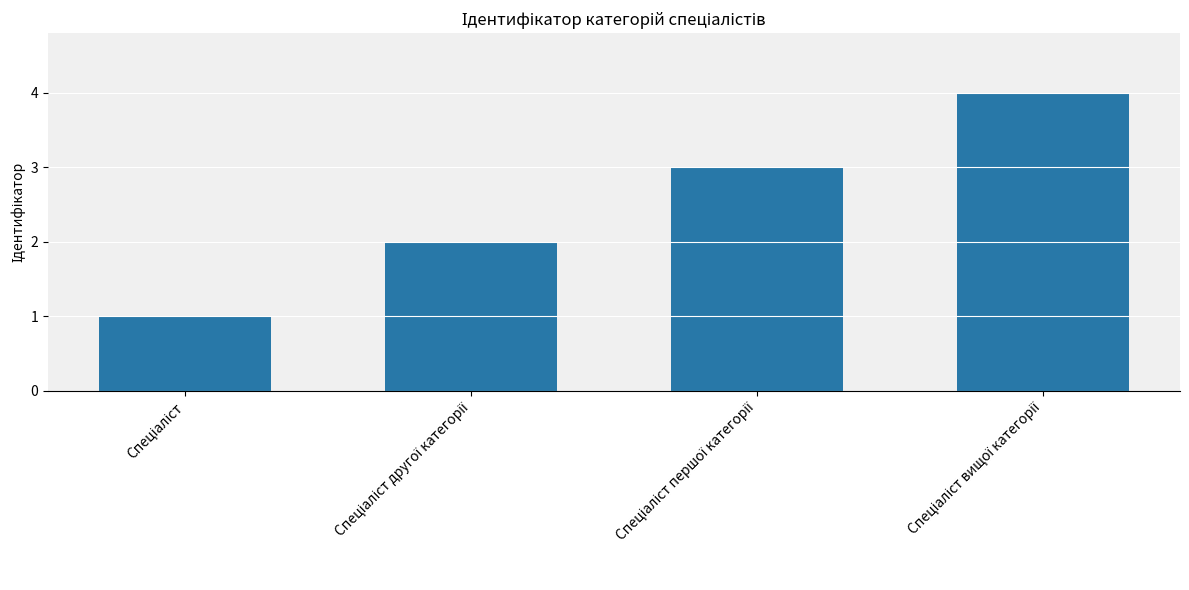

What is the maximum value shown in the chart?

4